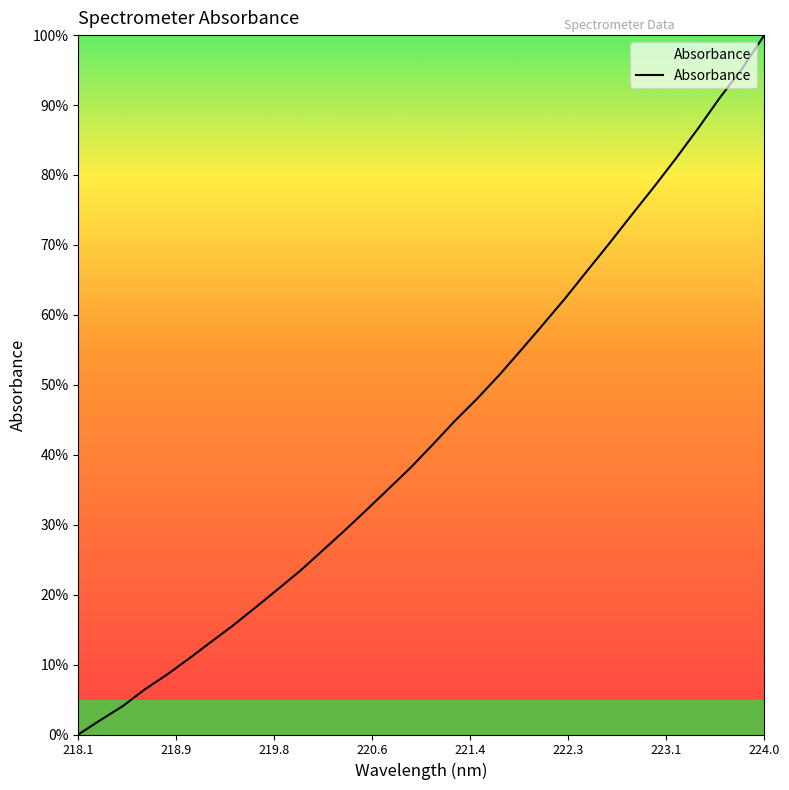

What is the difference between the maximum and minimum values?

100.0